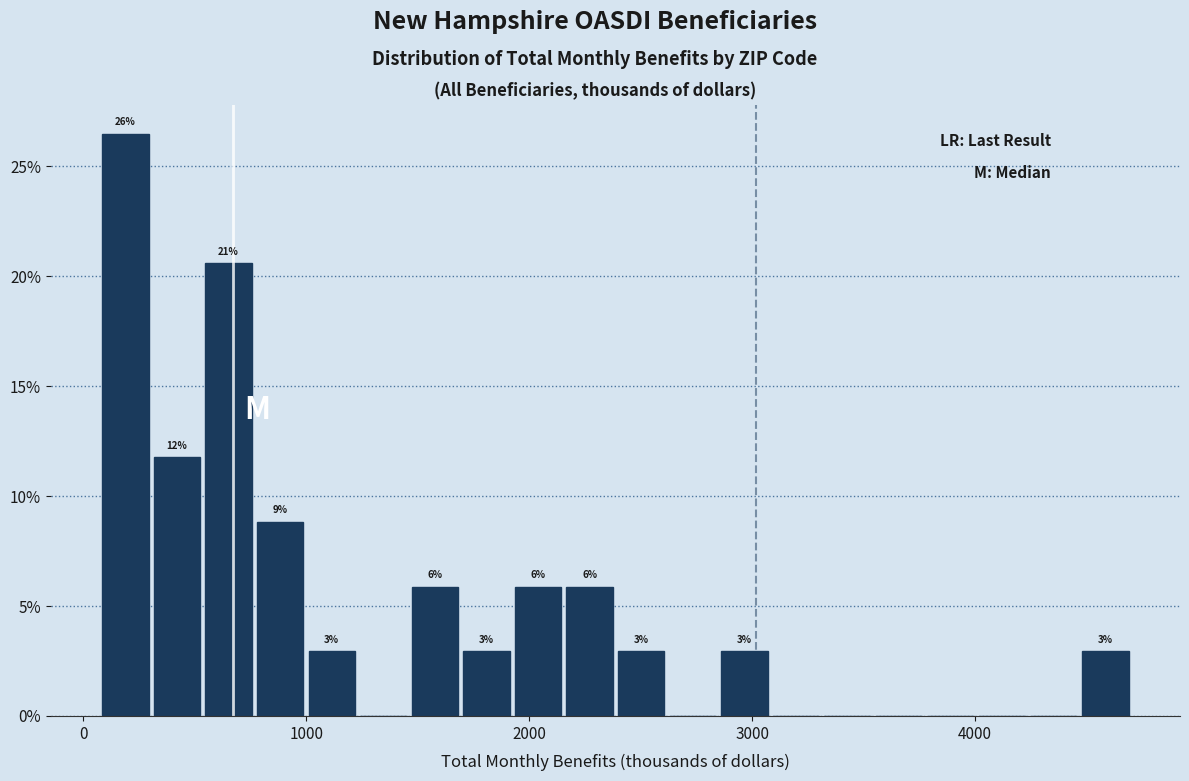

Around what value on the x-axis is the tallest bar? Give the approximate position of its centre, as read against the axis.

200